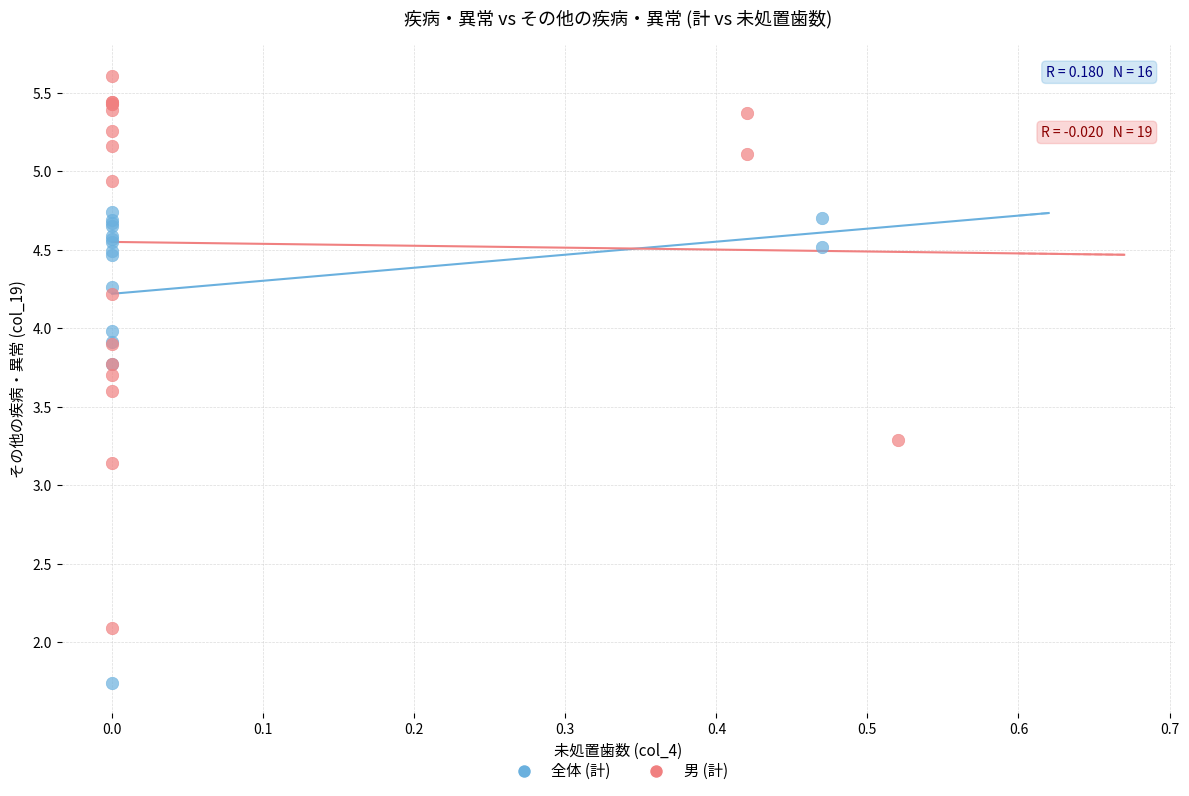

Which series contains the lowest Y value?

全体 (計)